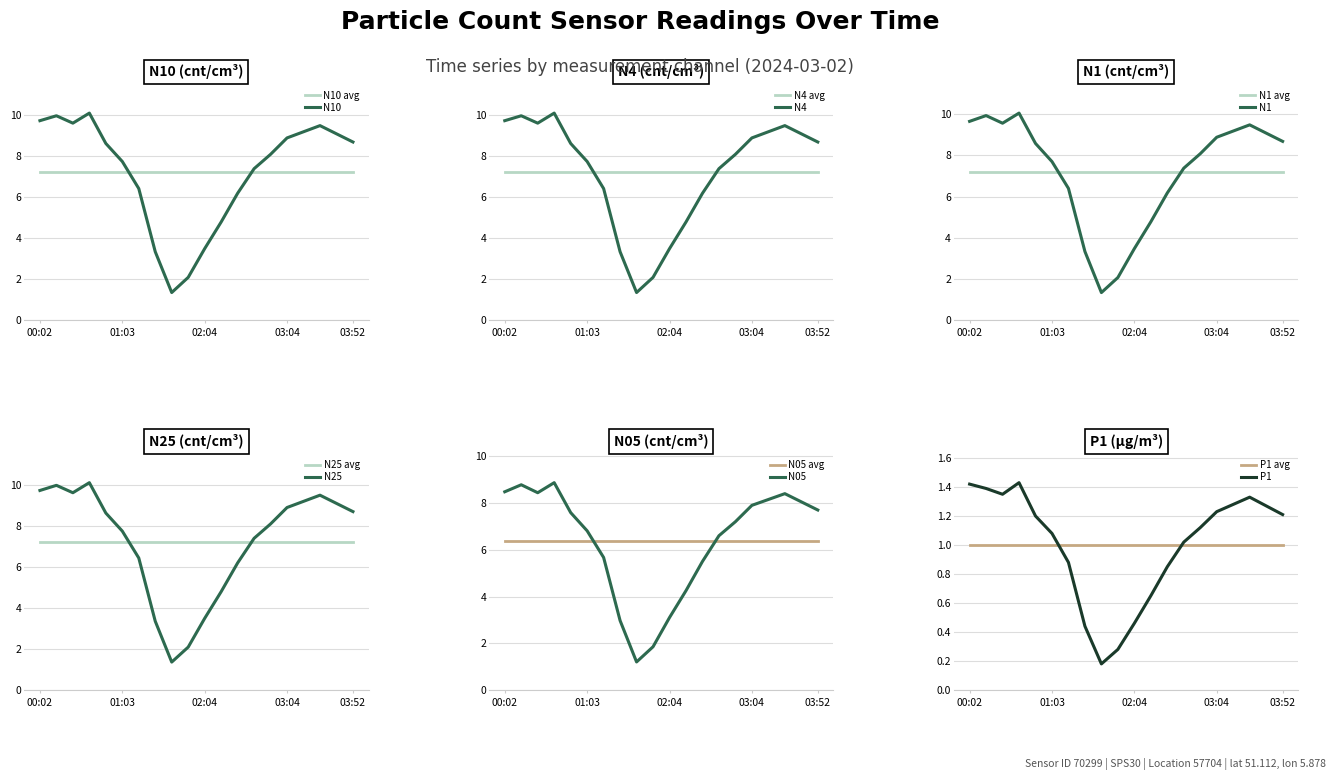

What position from the left is 01:39?

9